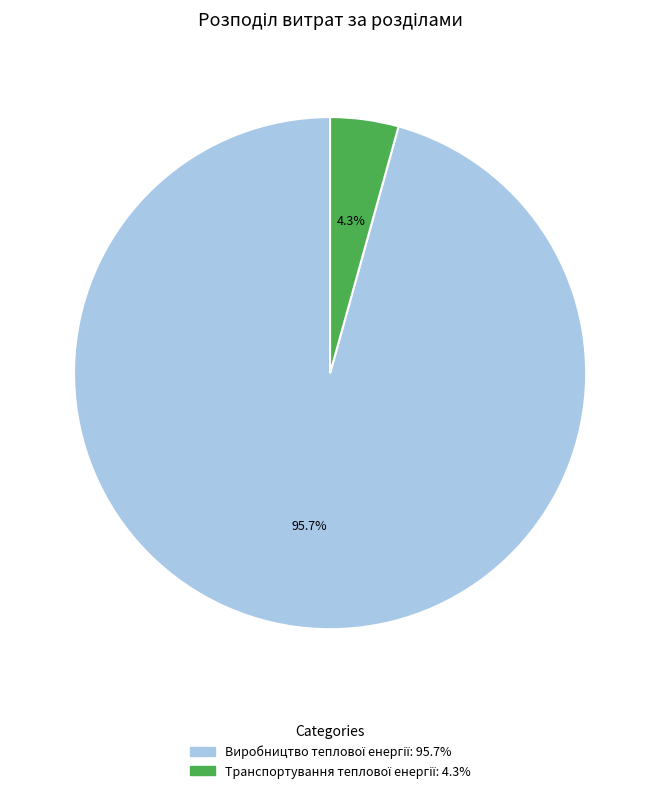

Does any single category account for the majority?

Yes